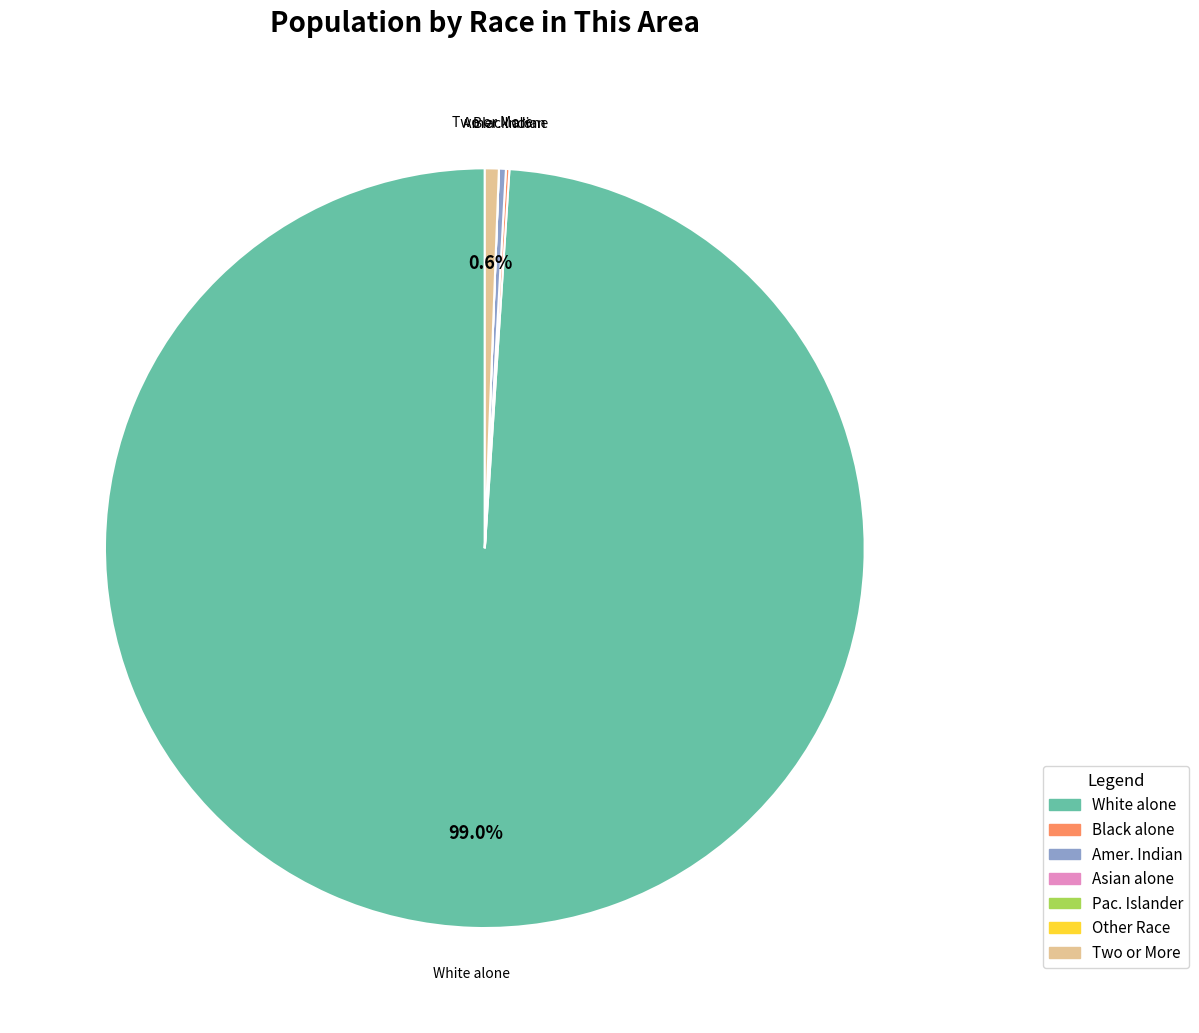

What is the largest slice in the pie chart?

White alone